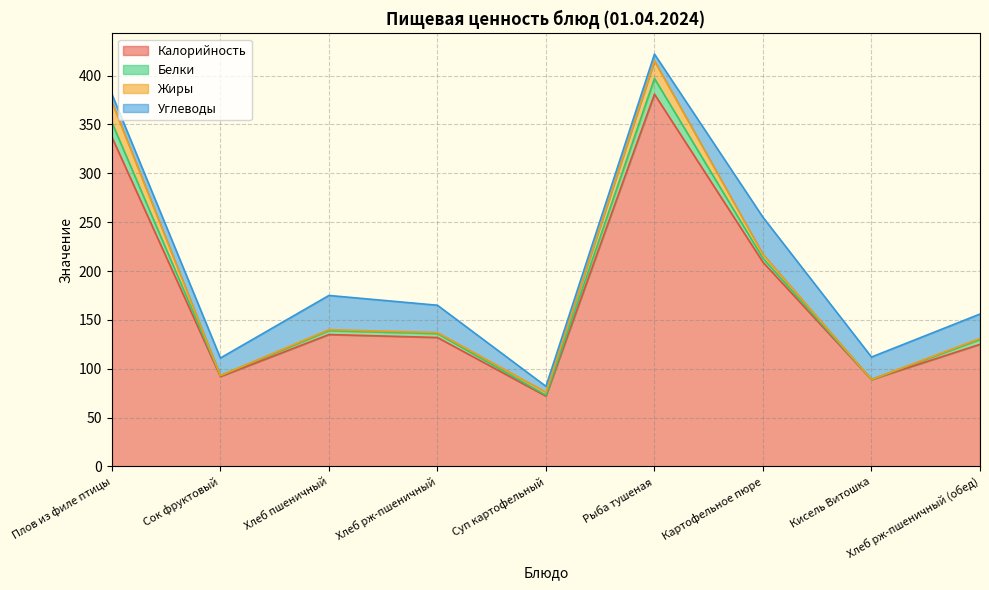

What is the approximate value of Калорийность at Рыба тушеная?

381